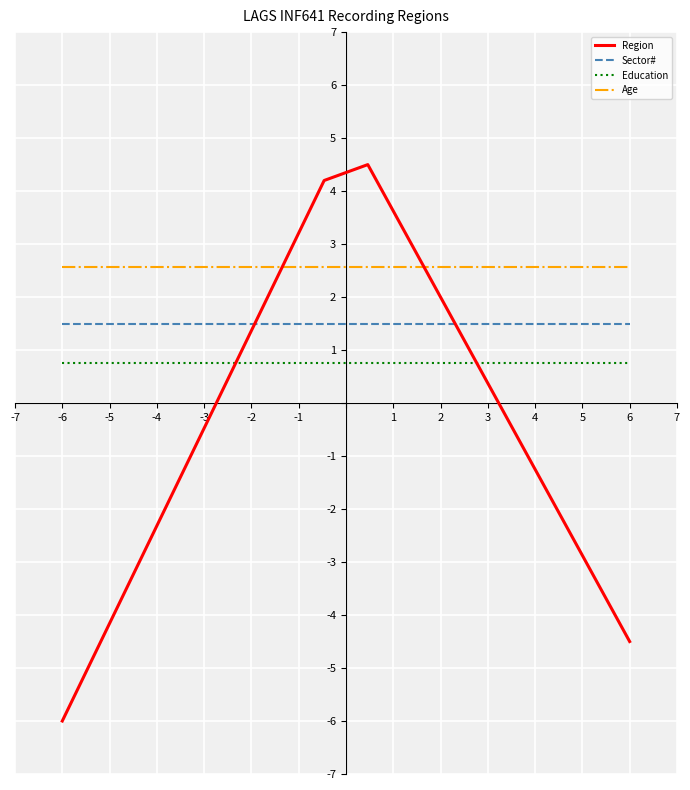

List the series in order of their overall mean, lowest first.

Region, Education, Sector#, Age